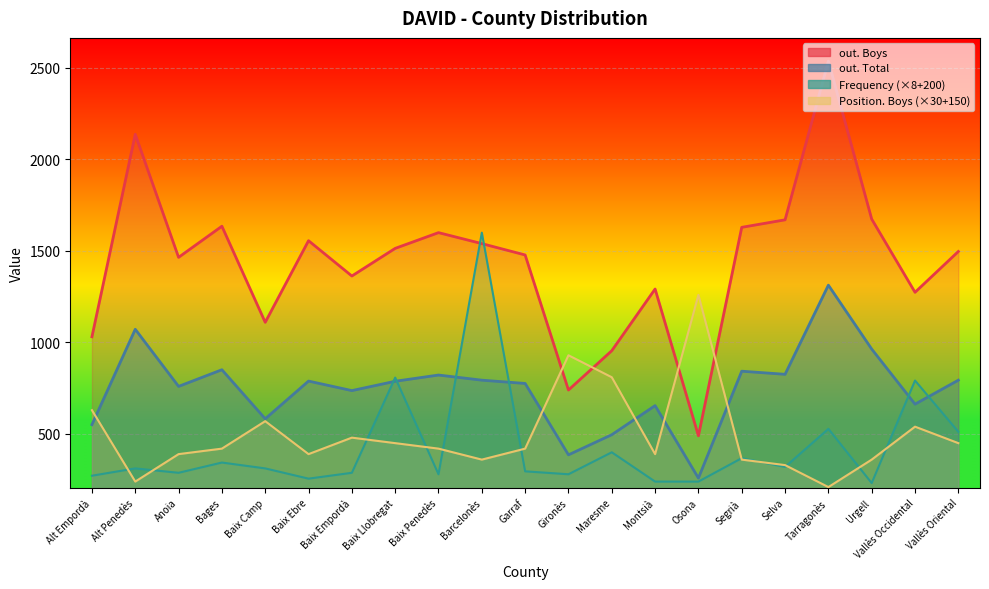

Read the Frequency value at Segrià.

368